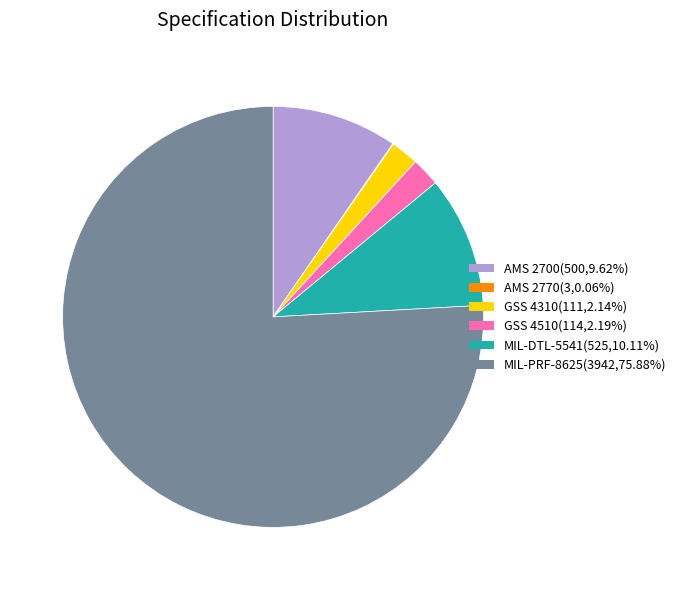

Is GSS 4310 the majority of the pie?

No